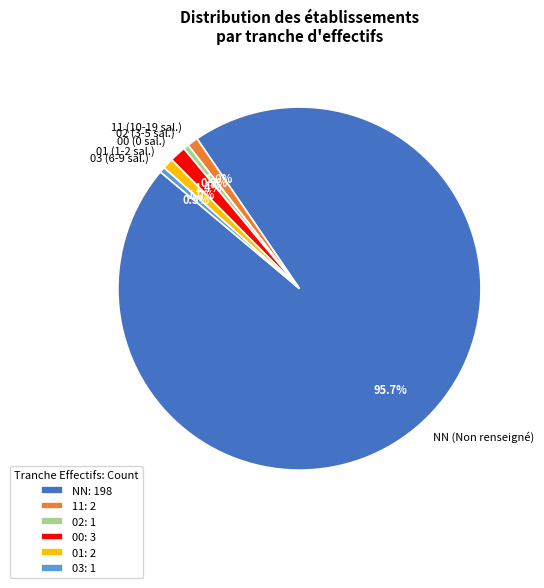

Is there any slice that represents more than half of the pie?

Yes